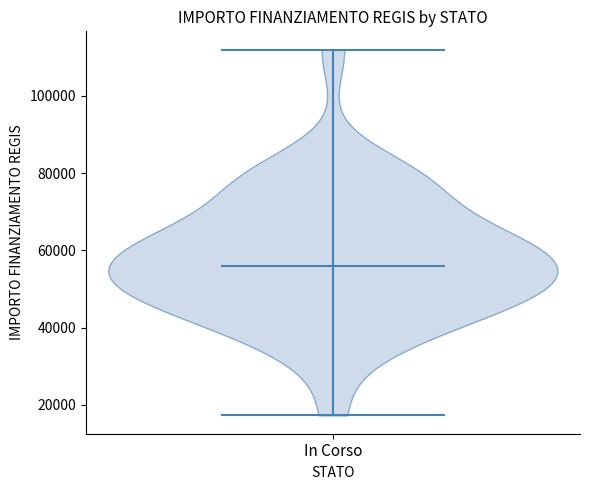

Read this violin plot against the y-axis: where its median line is, and the lowest and highest points the violin reaches. The values are not printed on the chart, so give them approximately, as read against the axis.

median line 56000, lowest point 18000, highest point 112000